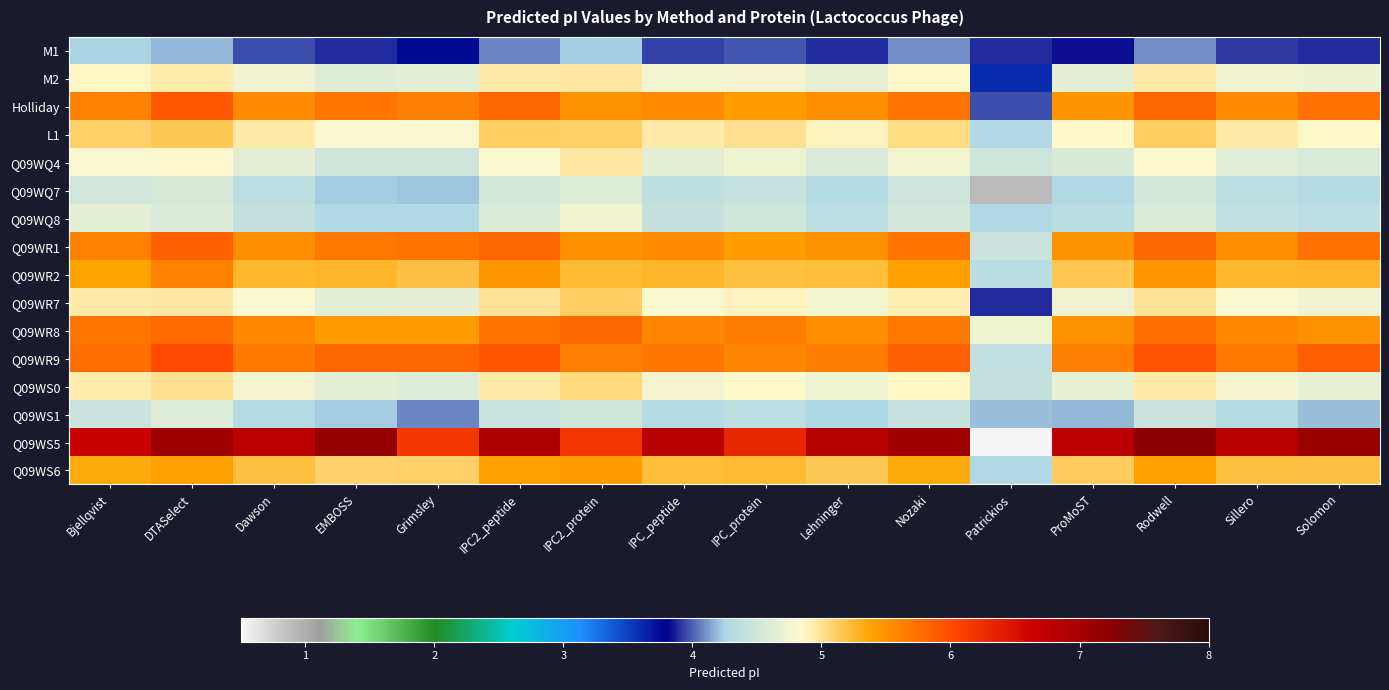

At EMBOSS, list the series in order from smallest to largest.

M1, Q09WQ7, Q09WS1, Q09WQ8, Q09WQ4, M2, Q09WR7, Q09WS0, L1, Q09WS6, Q09WR2, Q09WR8, Q09WR1, Holliday, Q09WR9, Q09WS5